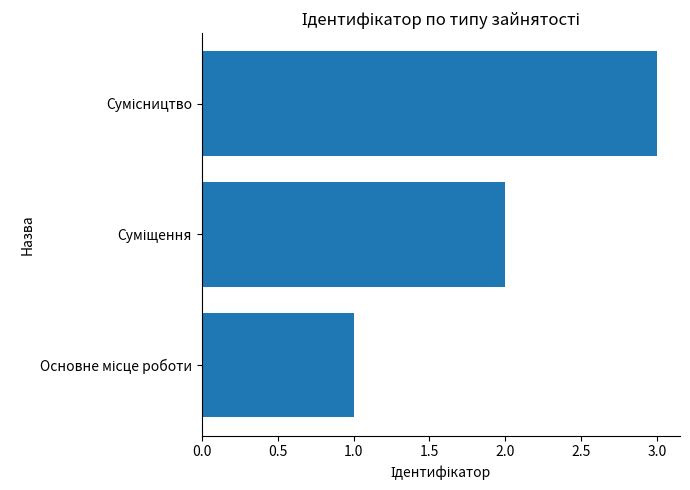

What is the sum of all values?

6